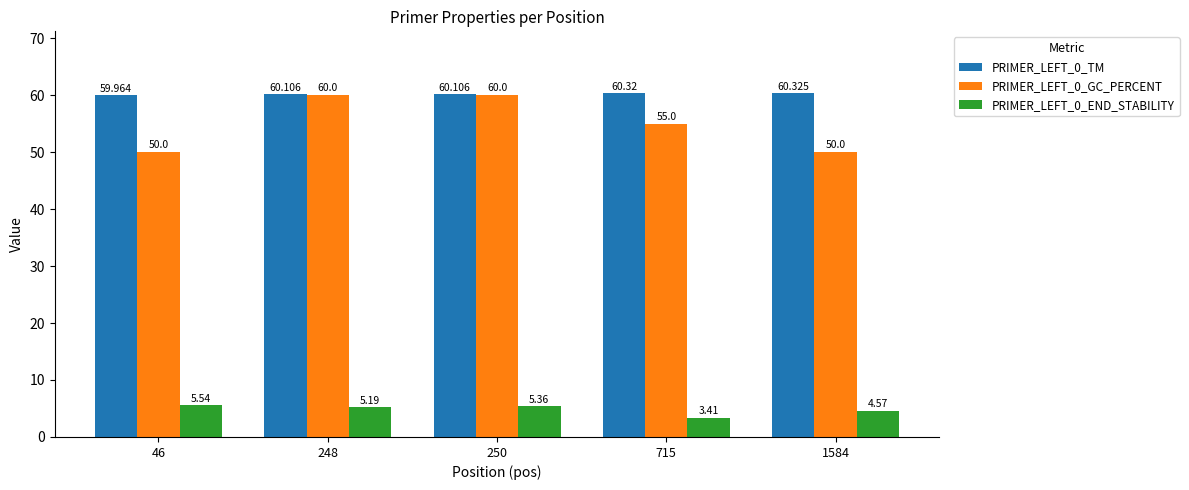

What is the value of the PRIMER_LEFT_0_GC_PERCENT bar at the 1st from the left?

50.0